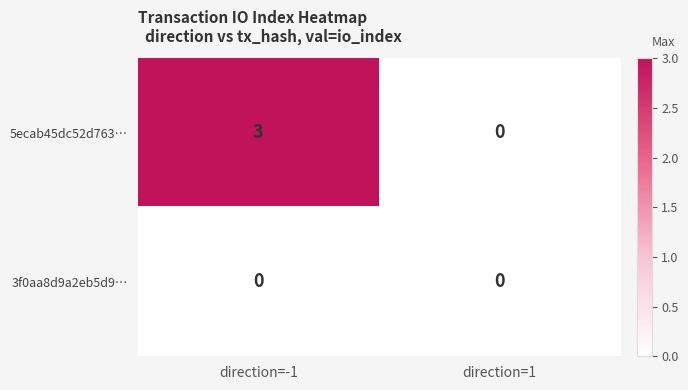

Count the number of data series in this chart.

2